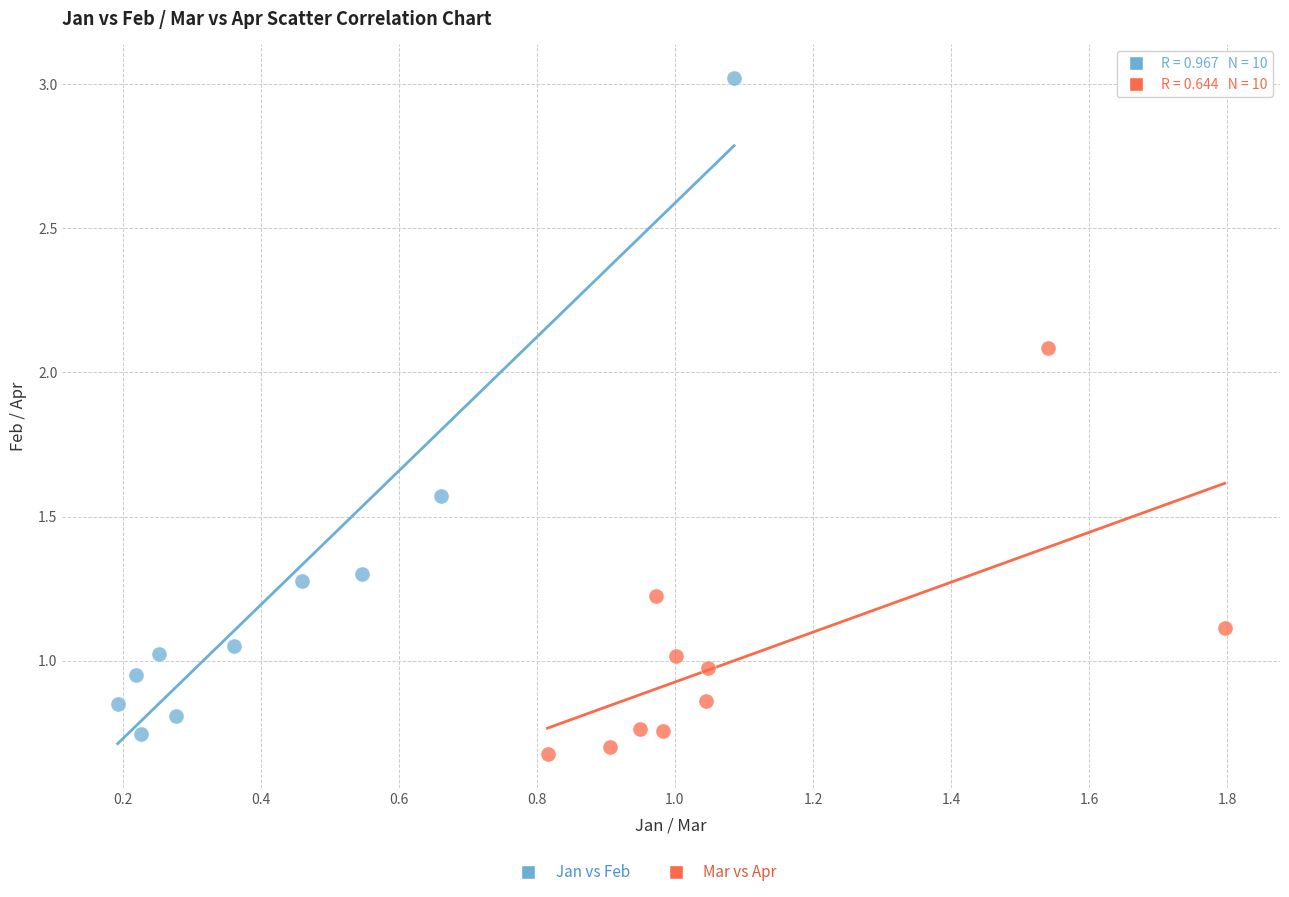

Which series reaches the minimum Y coordinate?

Mar vs Apr